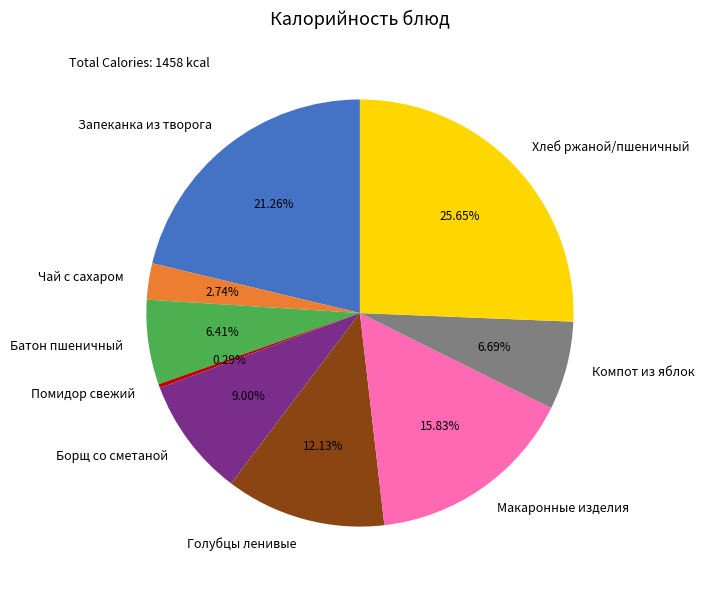

The Запеканка из творога slice represents 21% of the pie. True or false?

True